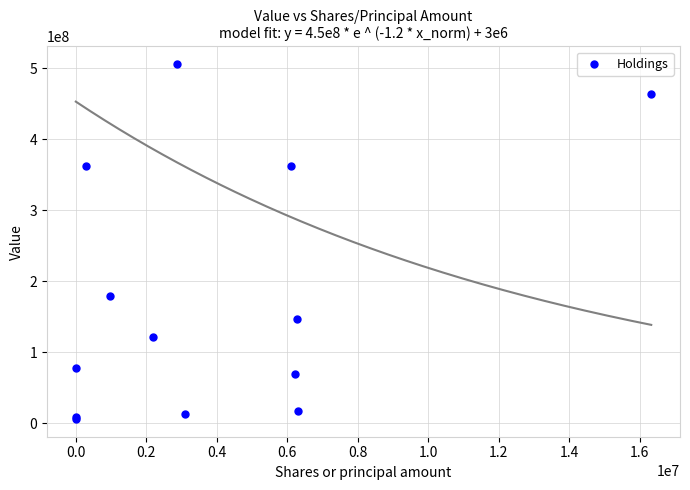

What Y value in the scatter plot is closest to 255852104?

178587101